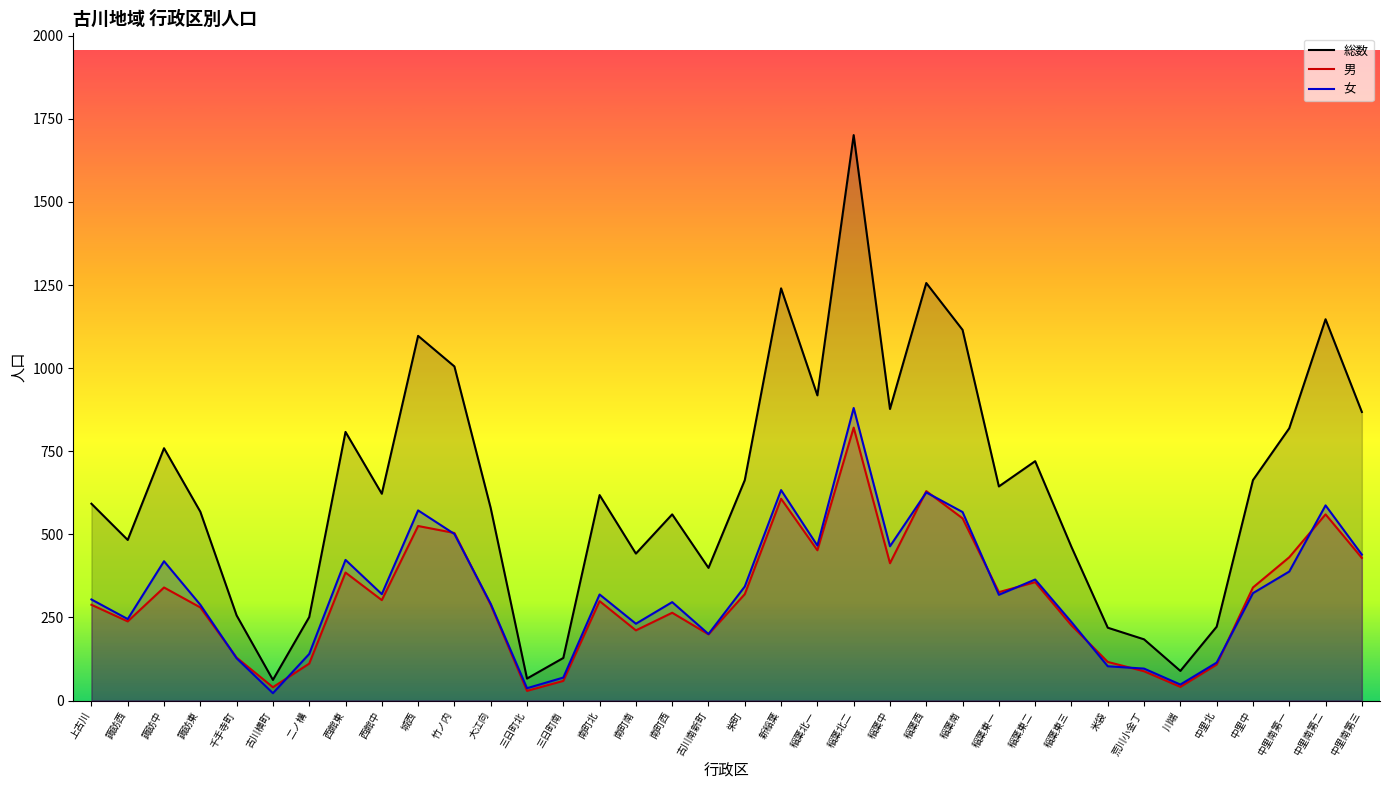

Reading left to right, extract all data points from this chart.

総数: 592	483	759	568	256	62	251	808	622	1097	1005	579	66	128	618	442	560	399	663	1240	918	1701	877	1256	1115	644	720	462	219	184	89	222	663	819	1147	868
男: 288	238	340	280	129	40	111	385	302	525	504	288	29	59	299	211	264	199	320	607	452	821	413	630	548	326	356	226	116	88	41	108	340	431	560	429
女: 304	245	419	288	127	22	140	423	320	572	501	291	37	69	319	231	296	200	343	633	466	880	464	626	567	318	364	236	103	96	48	114	323	388	587	439